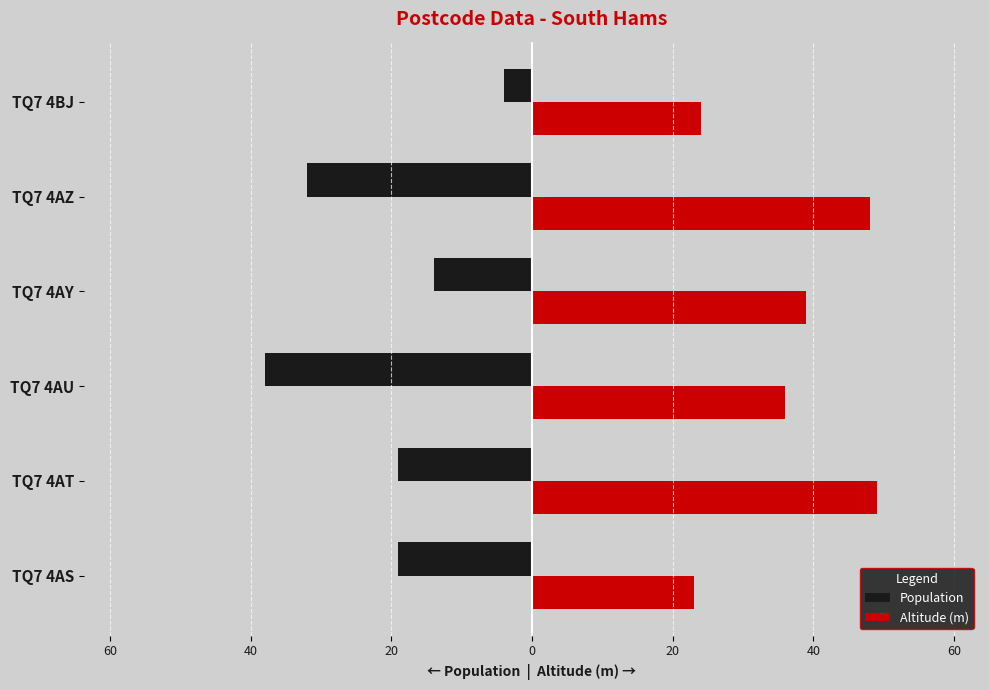

What are all the series names shown in the legend?

Population, Altitude (m)